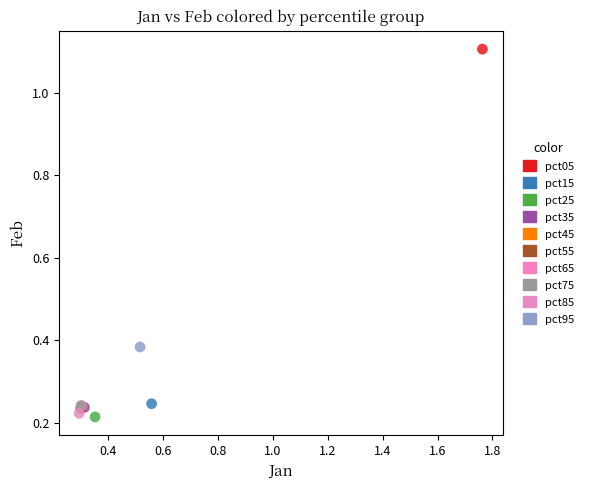

Which series contains the lowest Y value?

pct25